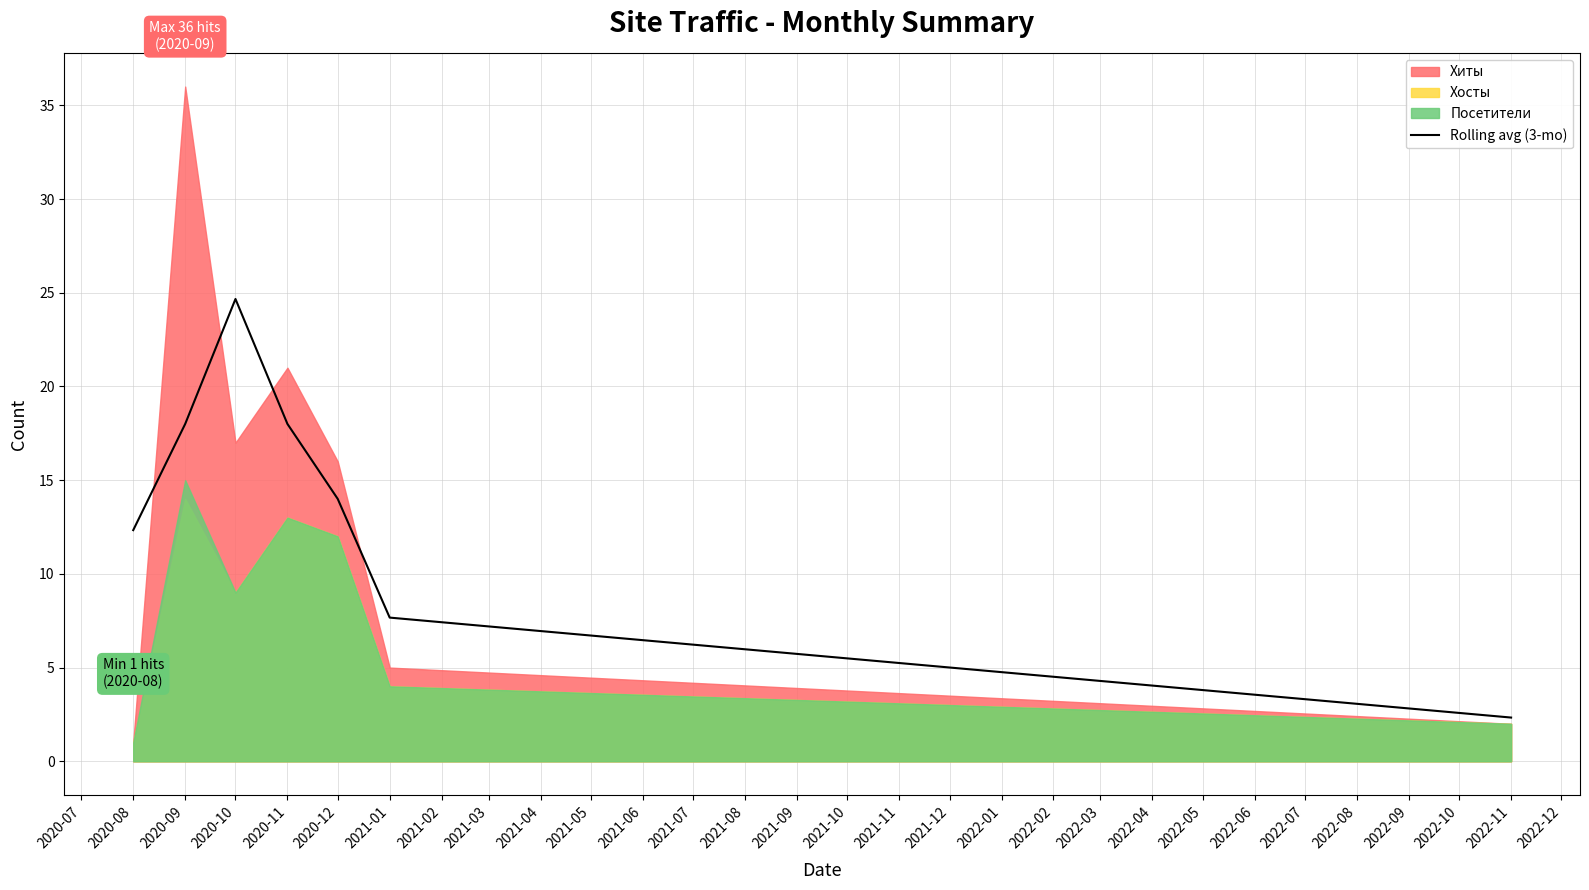

At which label does Rolling avg (3-mo) reach its minimum?

2022-11